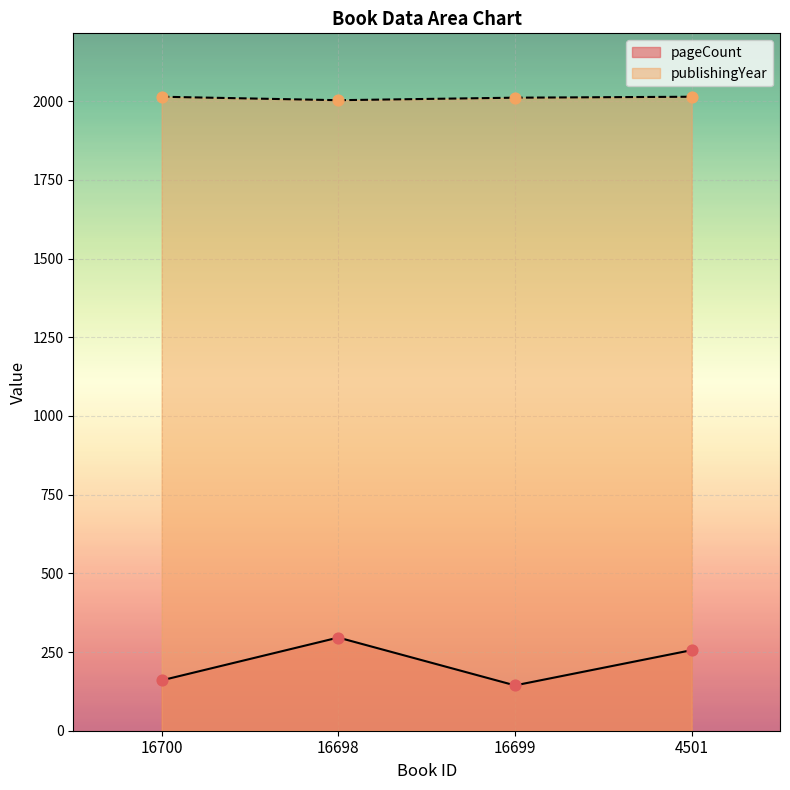

At which category is the sum across all series the highest?

16698